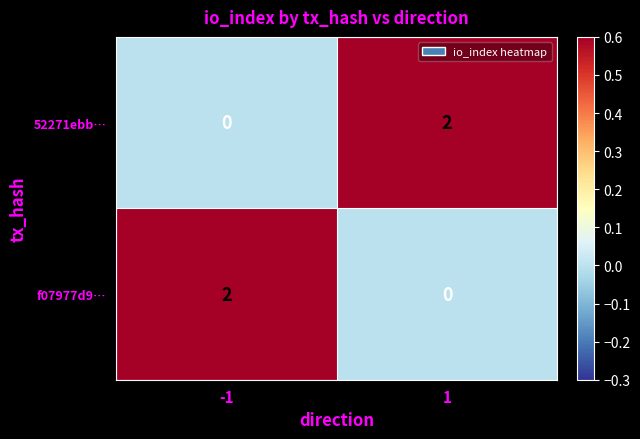

The value of 52271ebb… at -1 is 1. True or false?

False